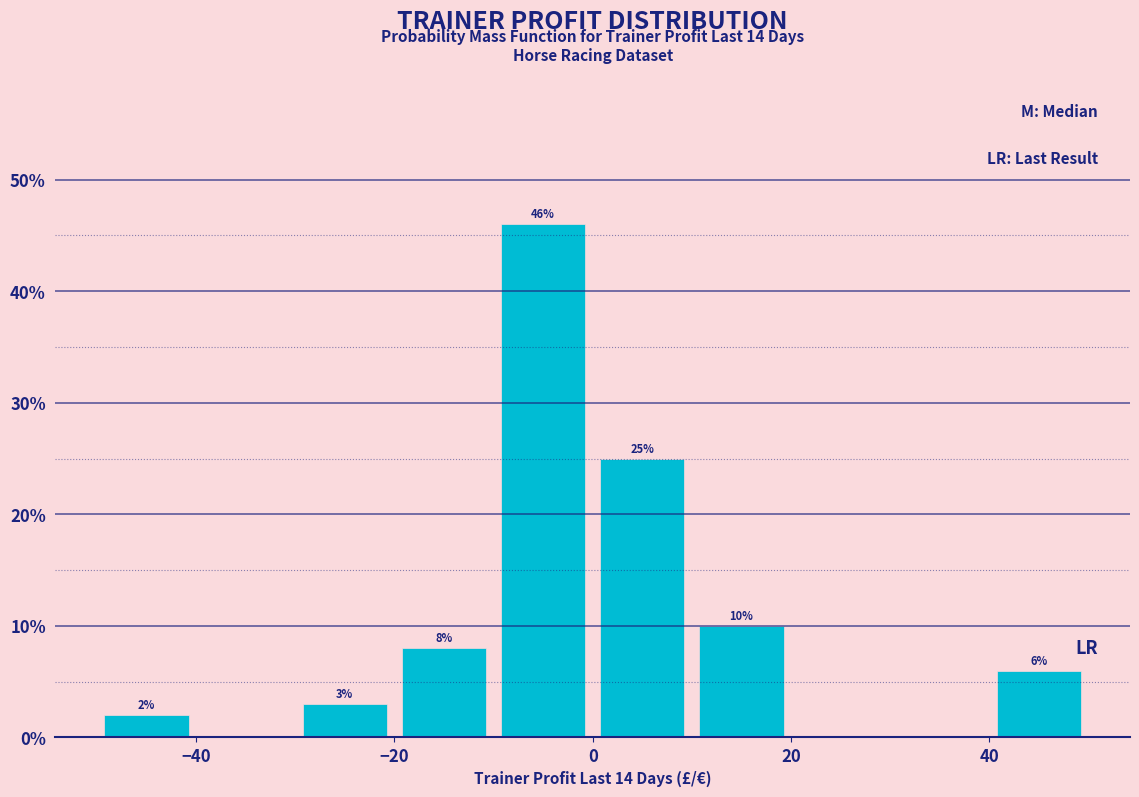

Which range on the x-axis has the tallest bar?

-10 to 0